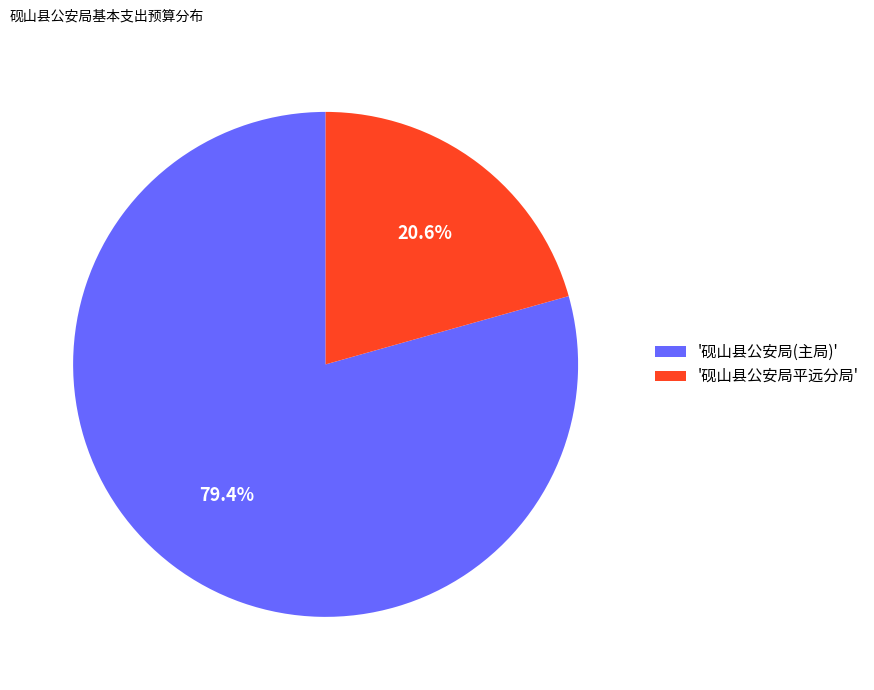

How much of the chart is everything except '砚山县公安局平远分局'?

79.4%